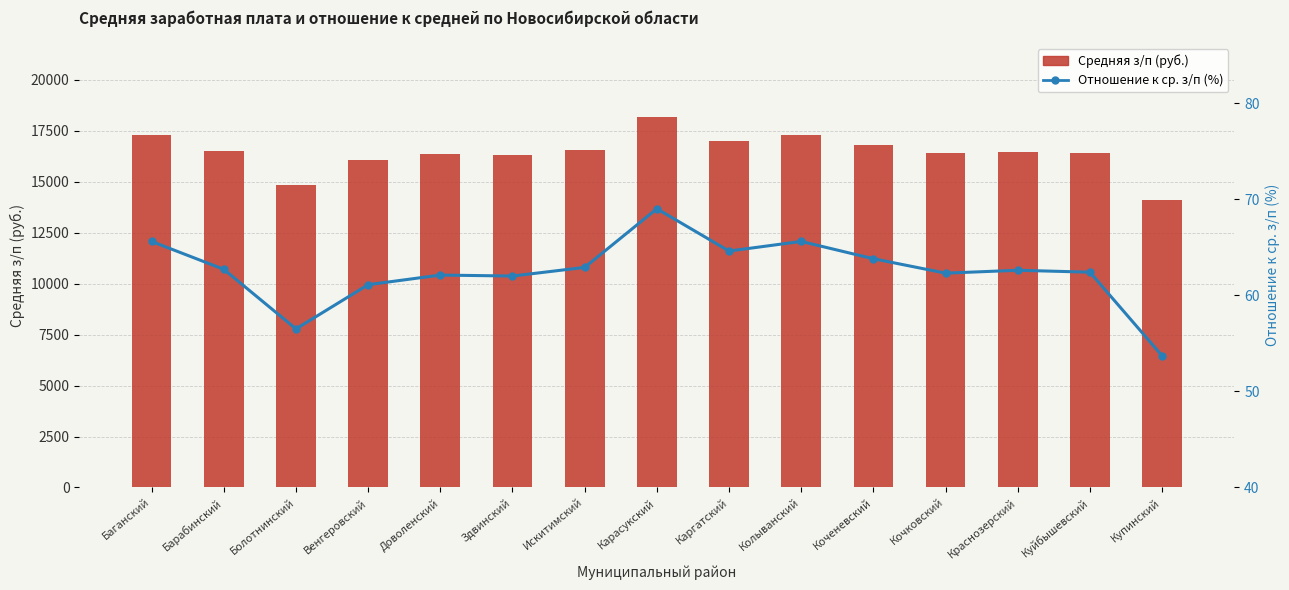

Between Коченевский and Краснозерский, which series saw the biggest shift?

Всего (муниципальная)